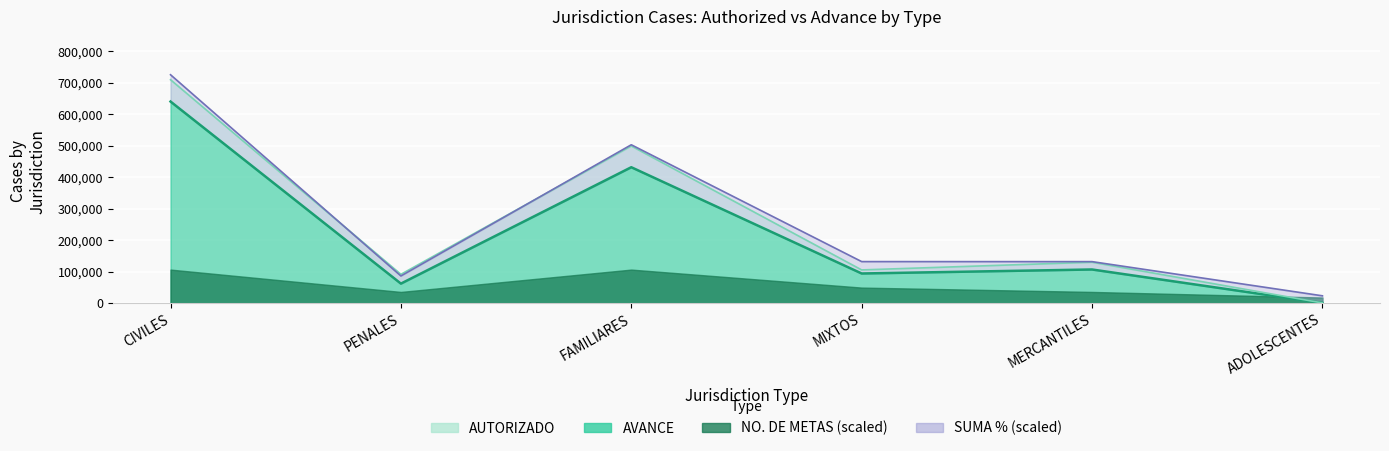

The value of AUTORIZADO at MERCANTILES is 129920.0. True or false?

True